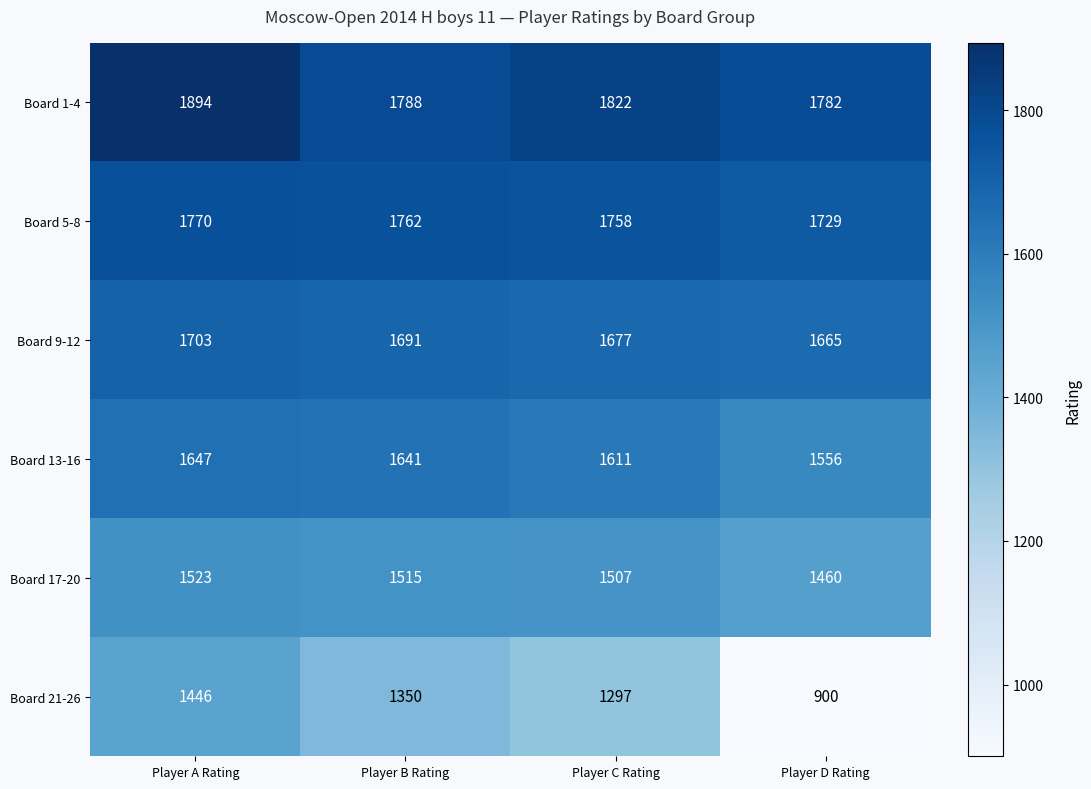

What is the spread (max minus min) of values at Player A Rating?

448